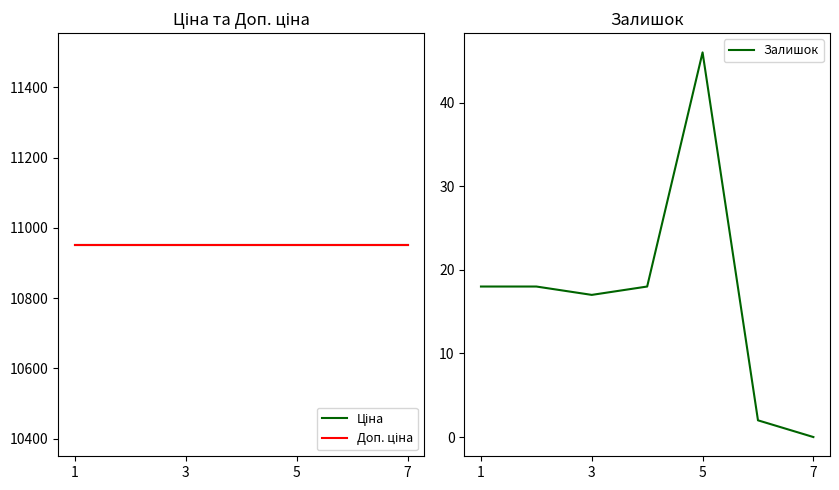

True or false: Залишок has a value of 26 at 5.

False